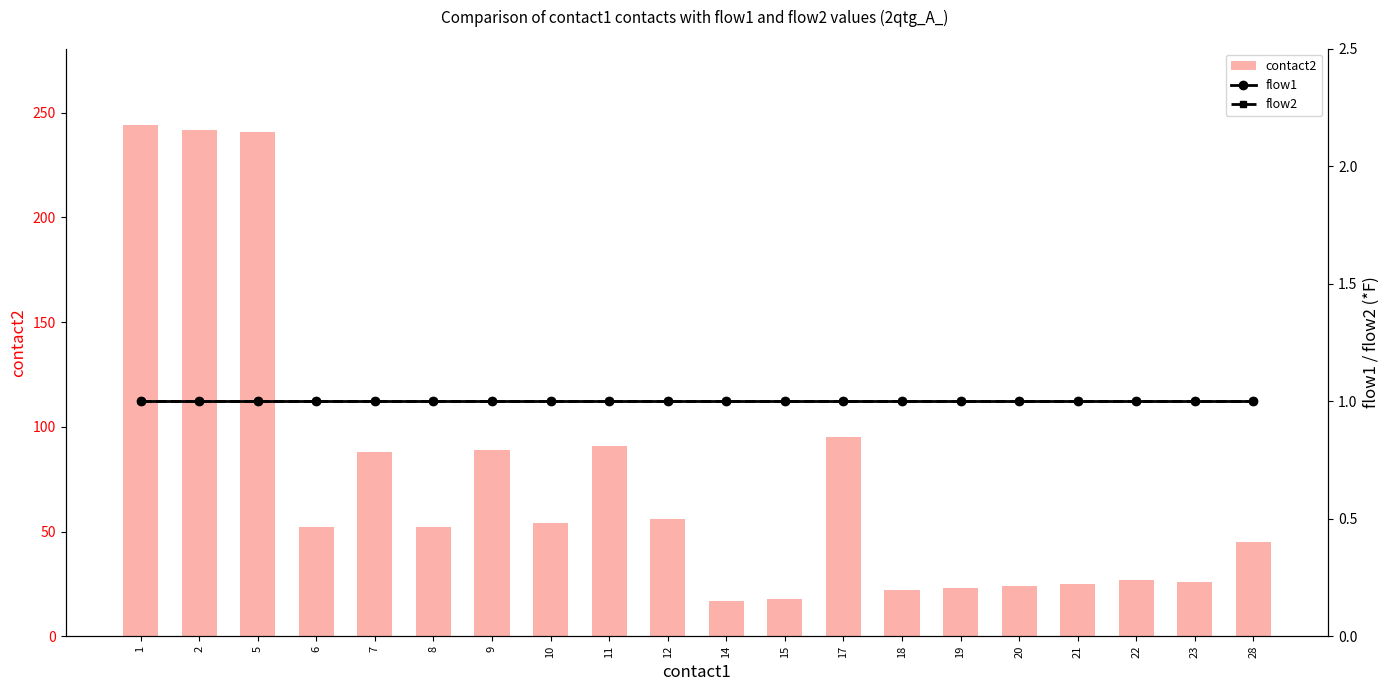

Reading right to left, what are all the values shown in this chart?

contact2: 28=45	23=26	22=27	21=25	20=24	19=23	18=22	17=95	15=18	14=17	12=56	11=91	10=54	9=89	8=52	7=88	6=52	5=241	2=242	1=244
flow1: 28=1	23=1	22=1	21=1	20=1	19=1	18=1	17=1	15=1	14=1	12=1	11=1	10=1	9=1	8=1	7=1	6=1	5=1	2=1	1=1
flow2: 28=1	23=1	22=1	21=1	20=1	19=1	18=1	17=1	15=1	14=1	12=1	11=1	10=1	9=1	8=1	7=1	6=1	5=1	2=1	1=1